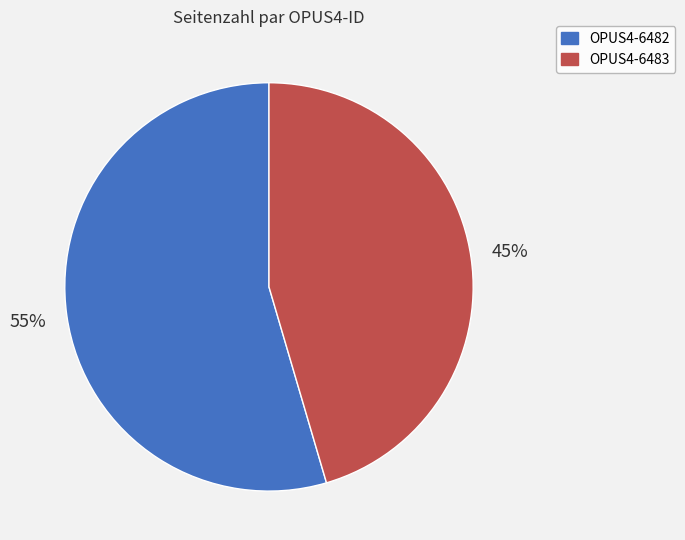

Is there any slice that represents more than half of the pie?

Yes